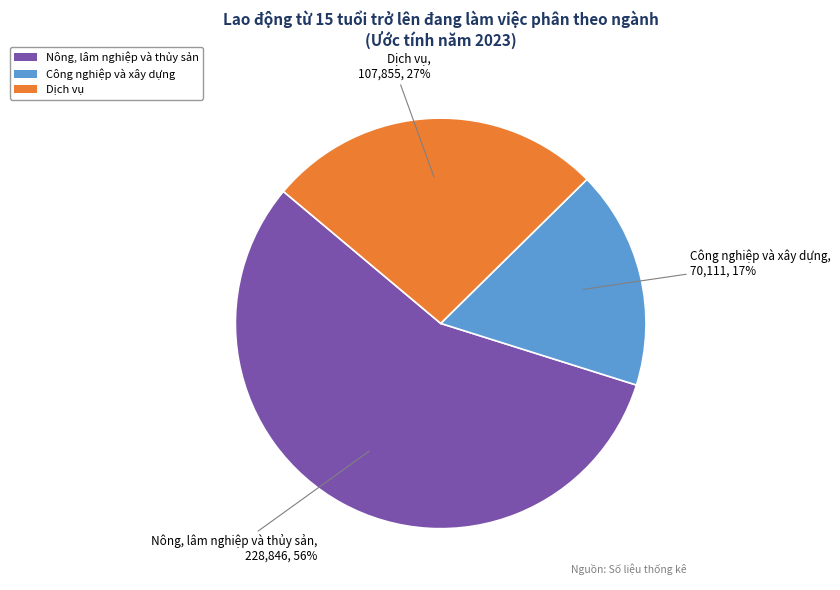

How many slices are in this pie chart?

3